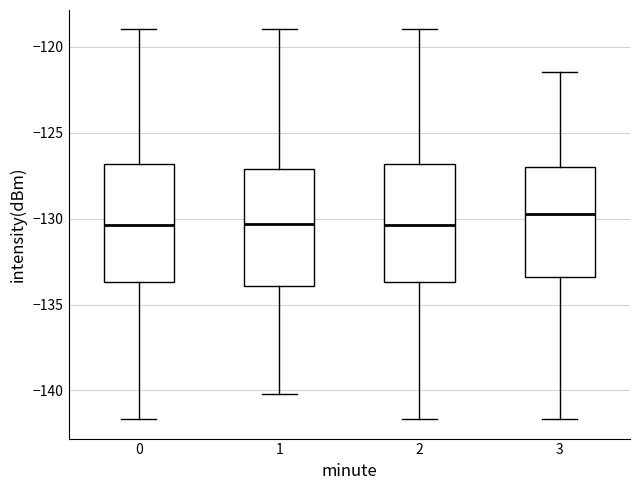

Reading left to right, read every box against the y-axis: the position of its median line, the range the box covers, and the ends of its whiskers. The values are not printed on the chart, so give them approximately, as read against the axis.

0: median -130.5, box -133.5 to -127.0, whiskers -141.5 to -119.0
1: median -130.5, box -134.0 to -127.0, whiskers -140.0 to -119.0
2: median -130.5, box -133.5 to -127.0, whiskers -141.5 to -119.0
3: median -130.0, box -133.5 to -127.0, whiskers -141.5 to -121.5